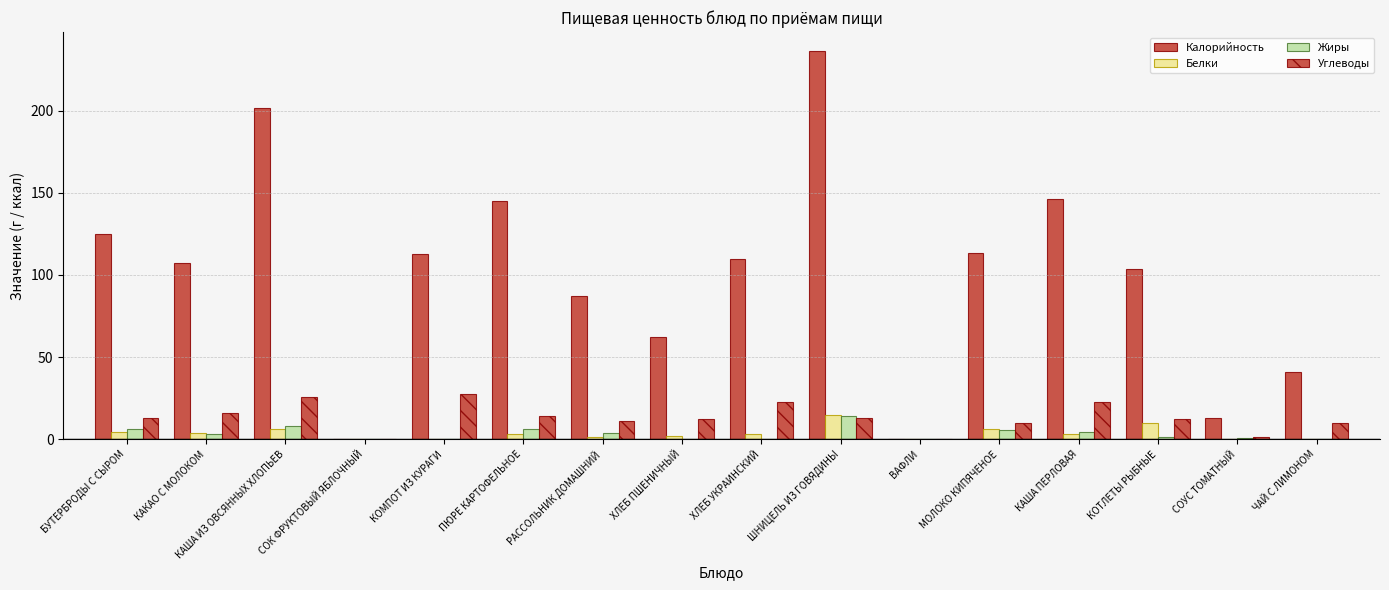

What is the difference between the maximum and minimum values in the Жиры series?

14.0